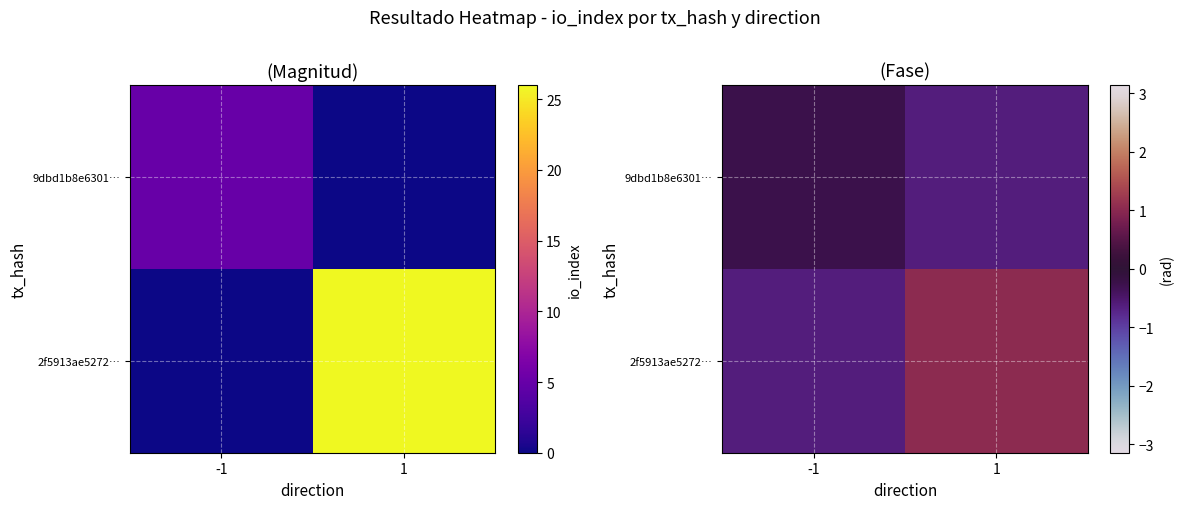

Which series has the largest total across all categories?

2f5913ae5272…